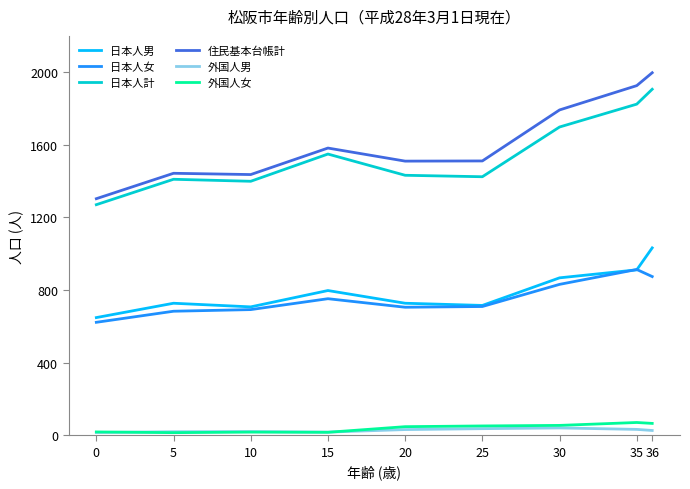

What is the maximum value for 日本人男?

1032